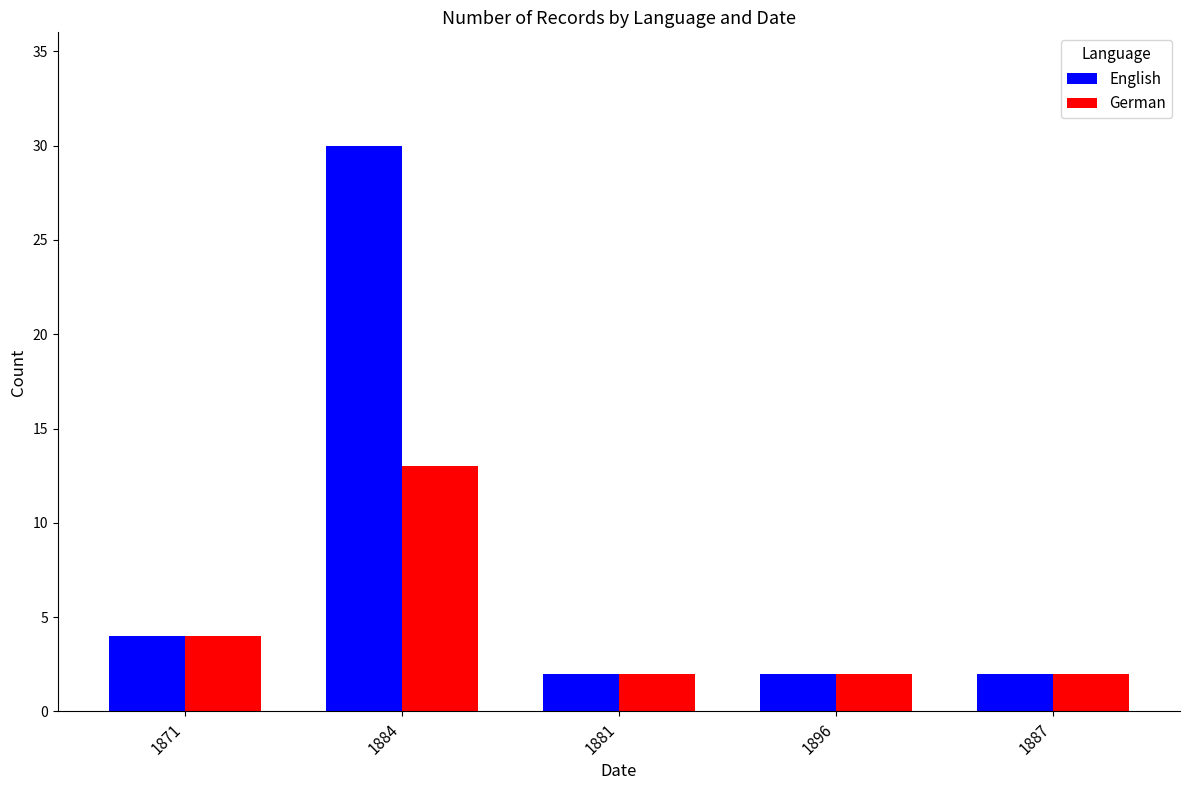

Does the chart contain any negative values?

No